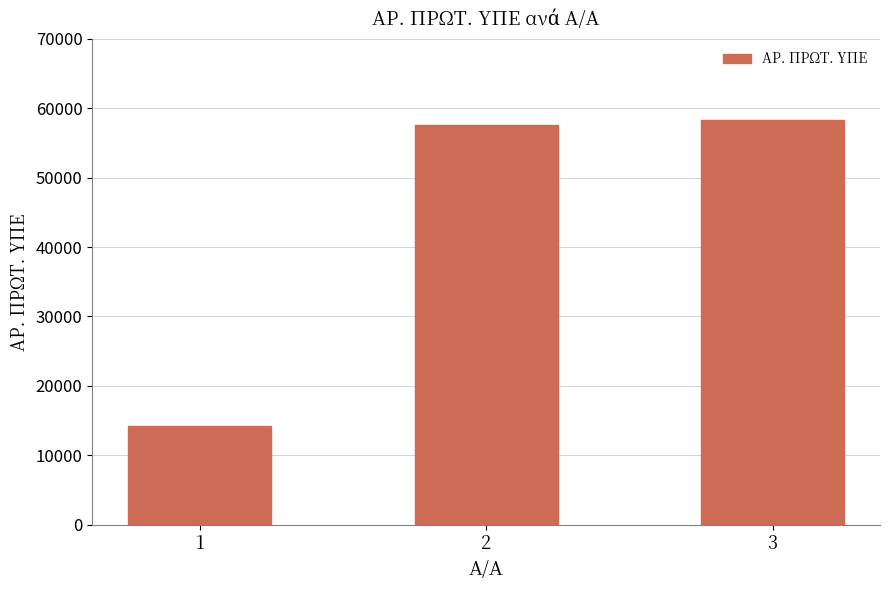

Rank the categories by value from lowest to highest.

1, 2, 3